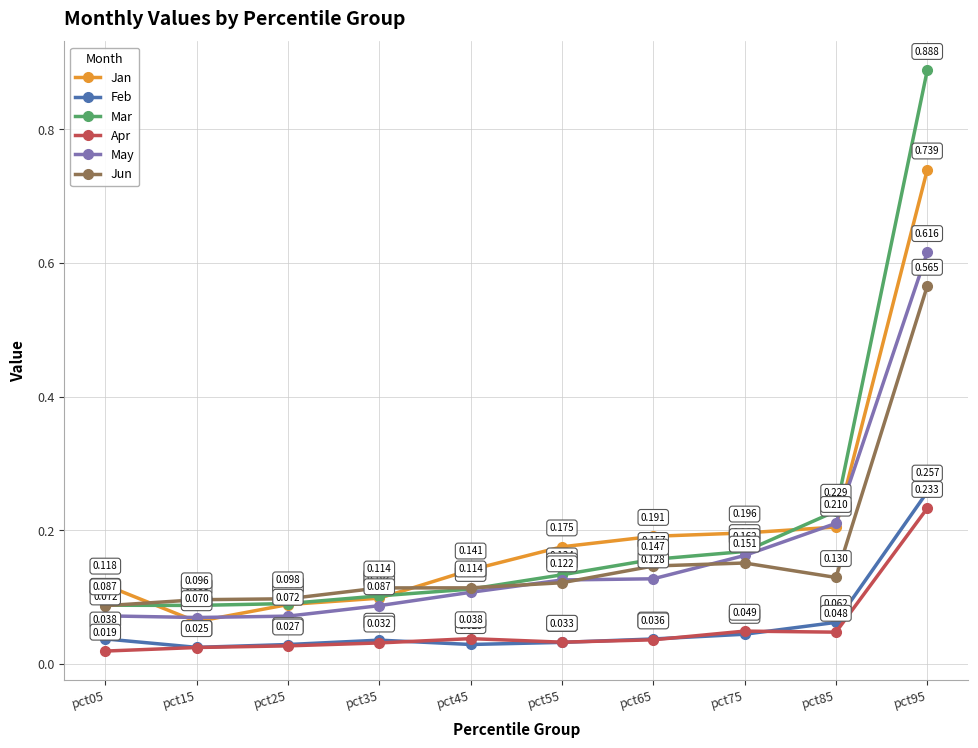

How many lines are shown in the chart?

6